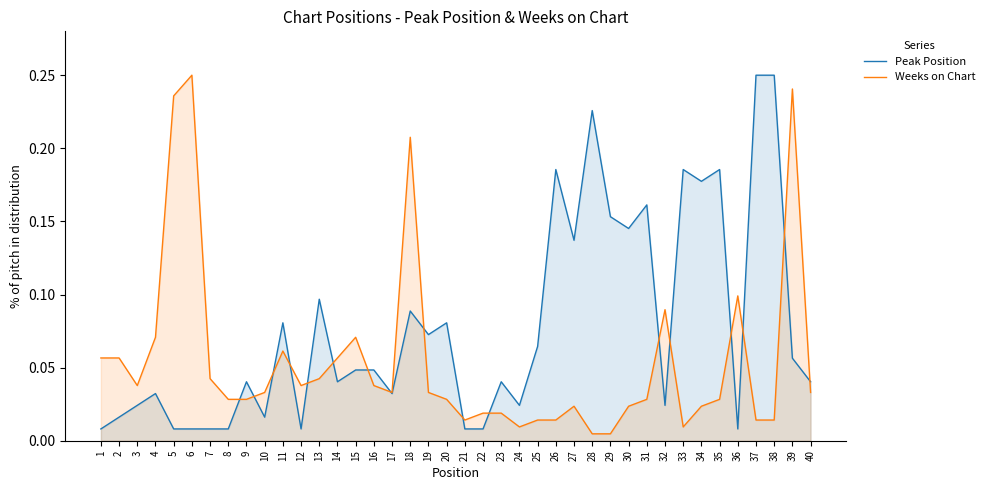

Is it true that Weeks on Chart equals 0.0 at 26?

True